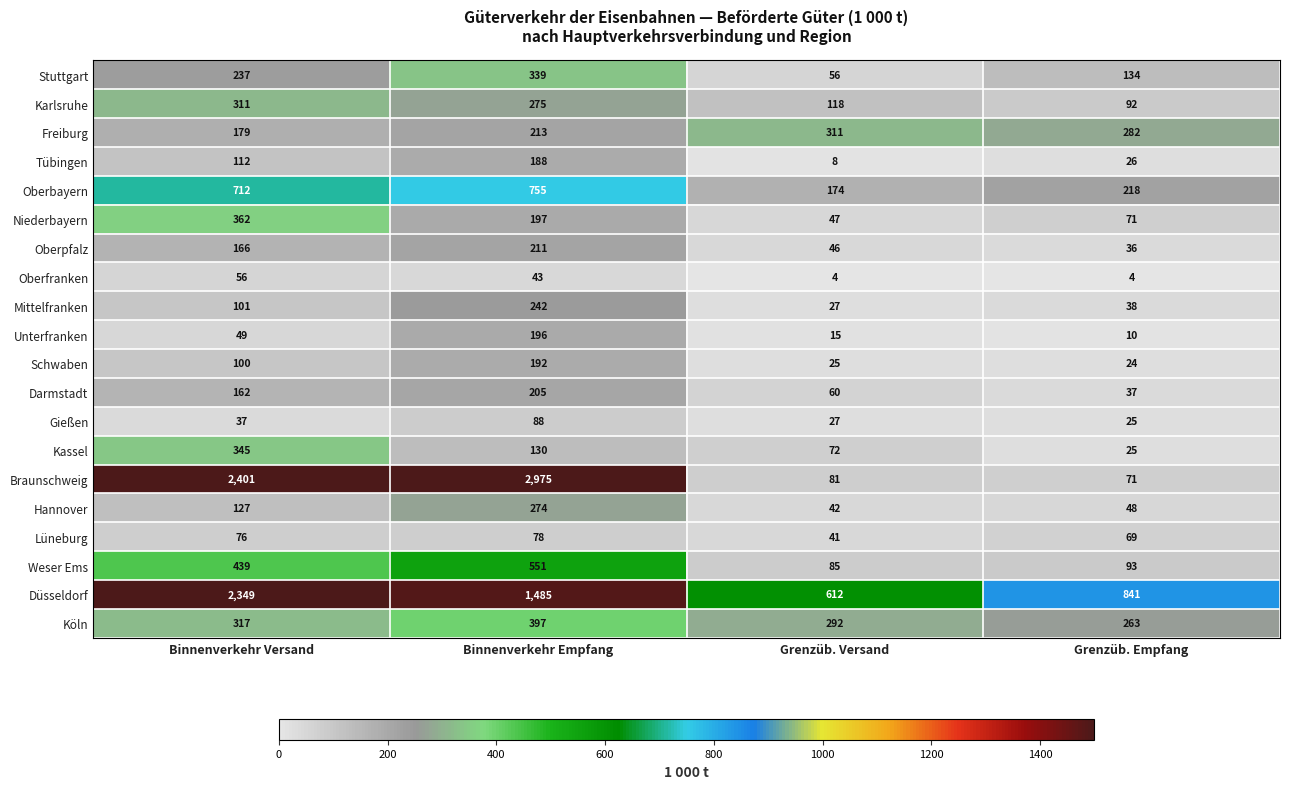

How many categories are shown in the chart?

4